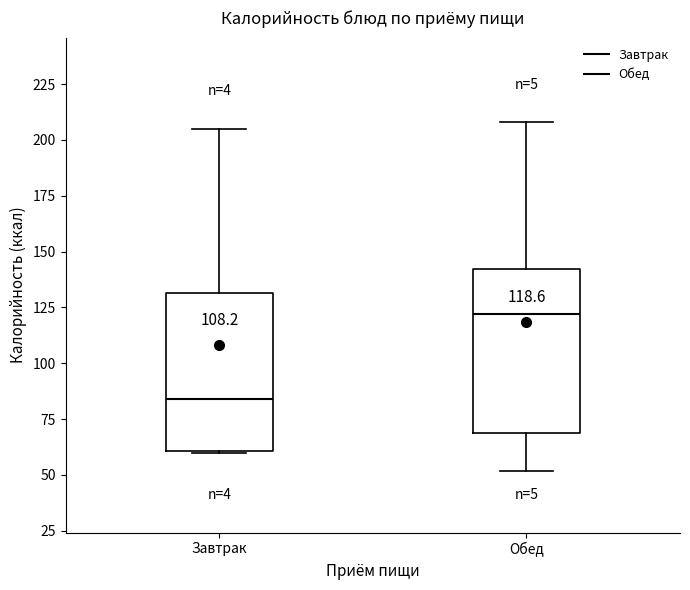

Which box has the highest median line?

Обед